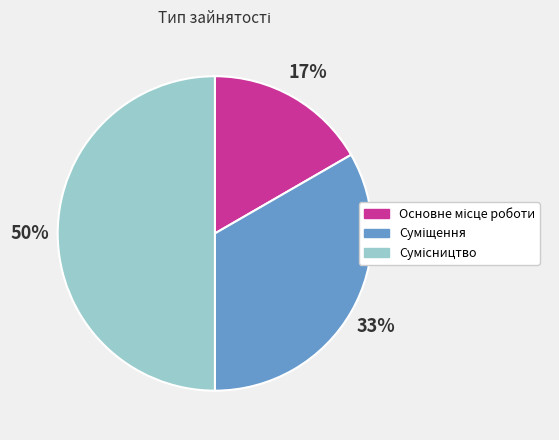

To the nearest percent, what is the average slice percentage?

33%